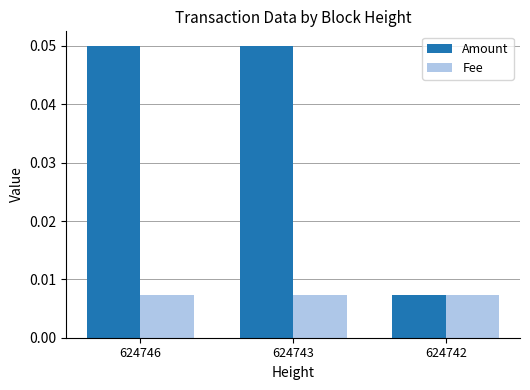

List the series in order of their peak value, highest first.

Amount, Fee